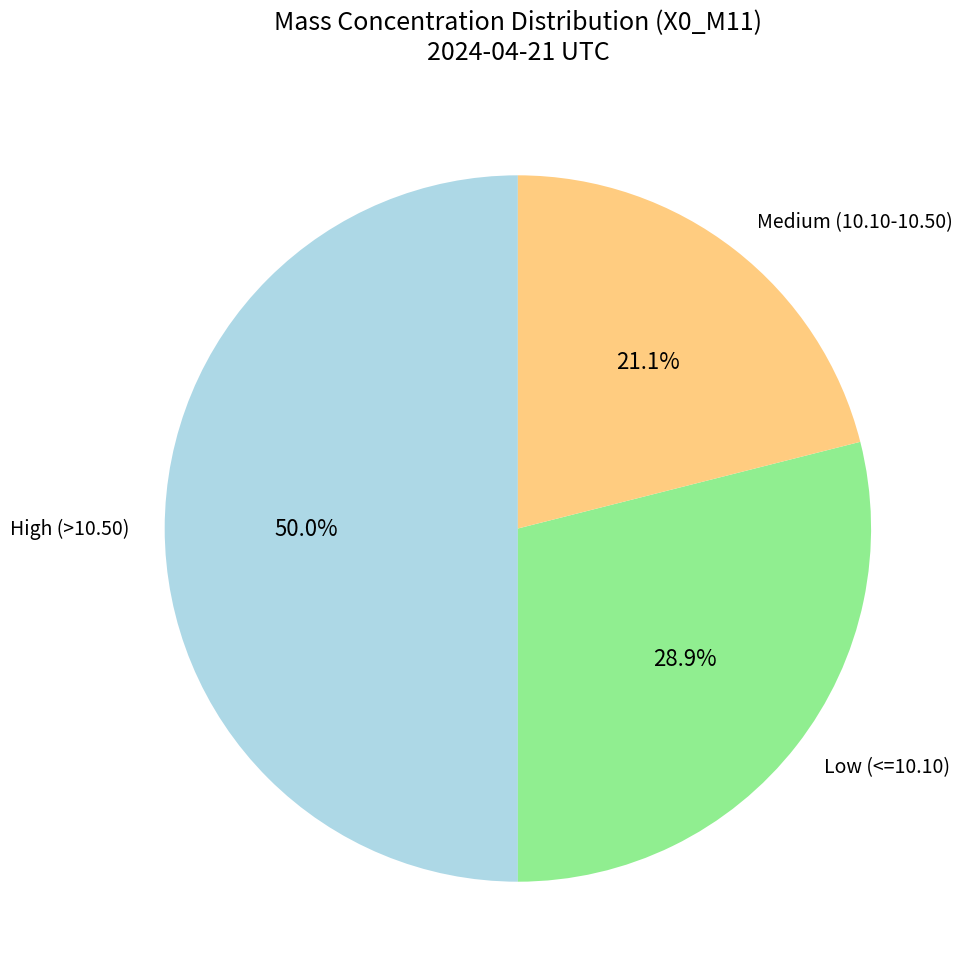

Which category has the smallest portion of the pie?

Medium (10.10-10.50)